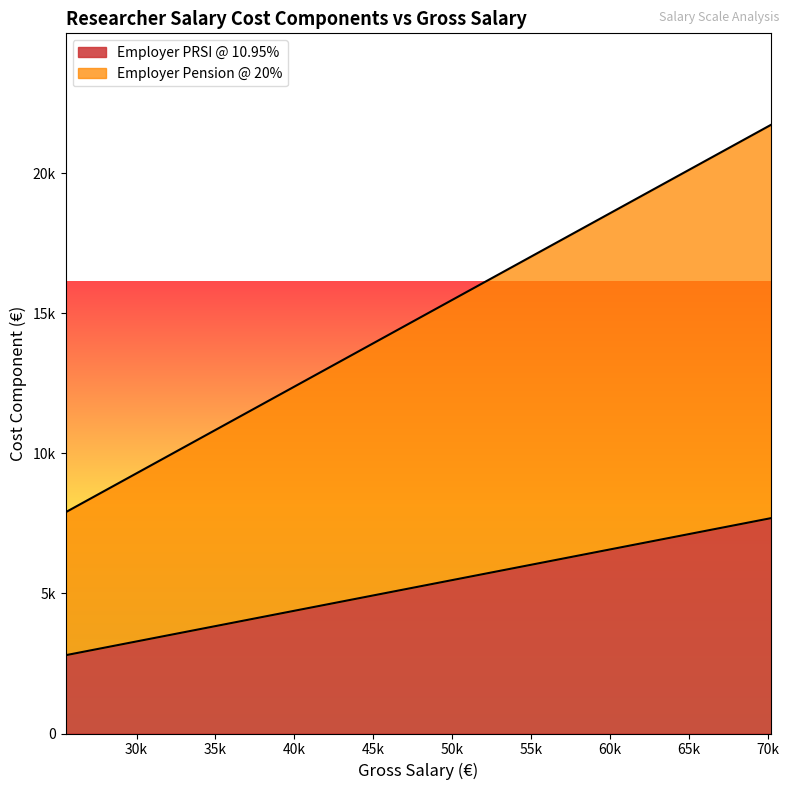

List the series in order of their peak value, highest first.

Employer Pension @ 20%, Employer PRSI @ 10.95%